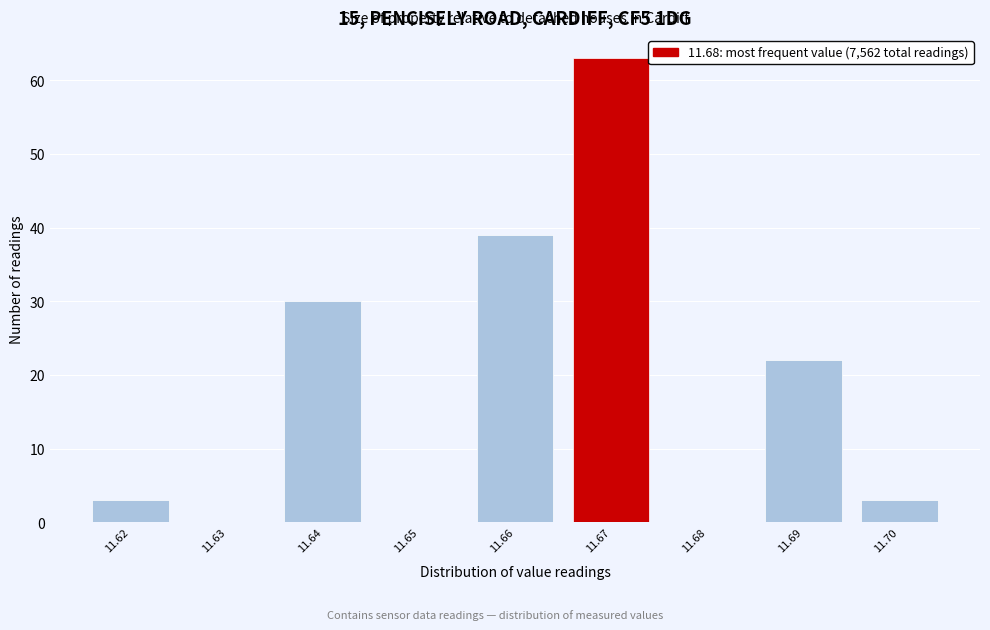

Reading left to right, extract all data points from this chart.

11.62=3	11.63=0	11.64=30	11.65=0	11.66=39	11.67=63	11.68=0	11.69=22	11.70=3